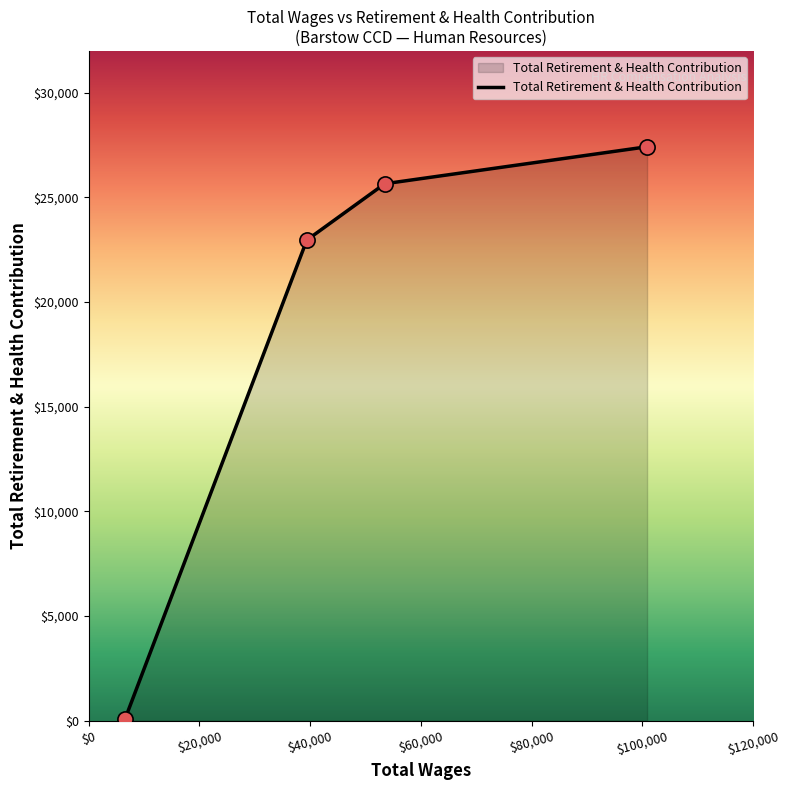

True or false: the data has more than 1 interior local peaks.

False